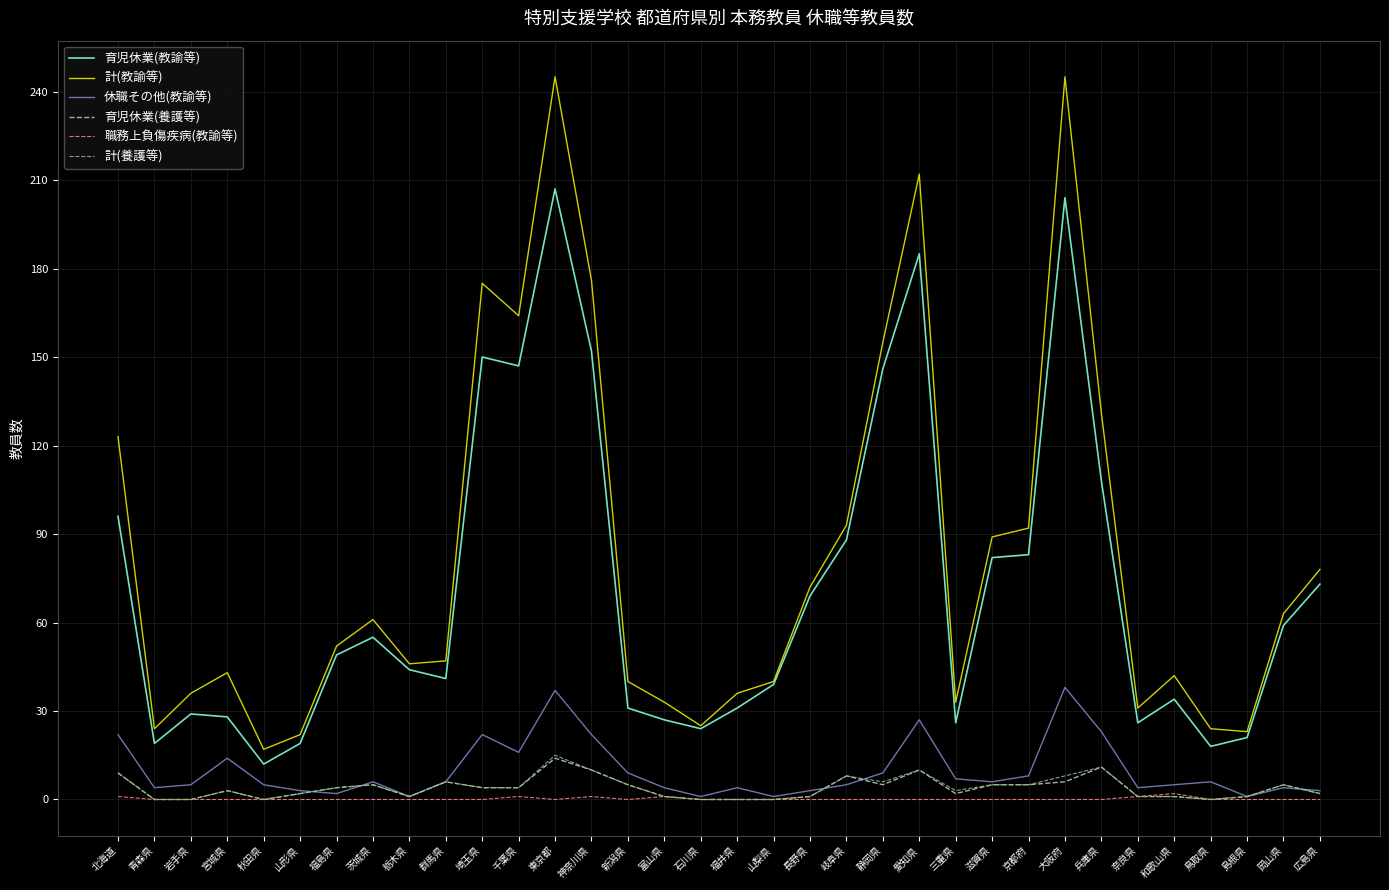

True or false: 休職その他(教諭等) and 計(教諭等) cross at least once.

False